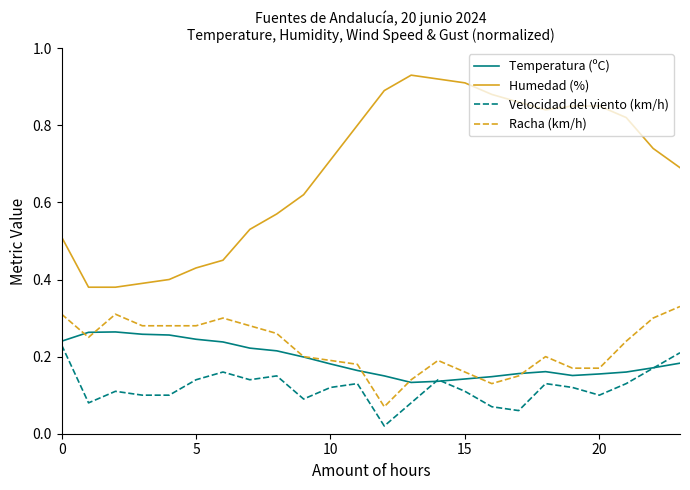

Which series has the largest total across all categories?

Humedad (%)